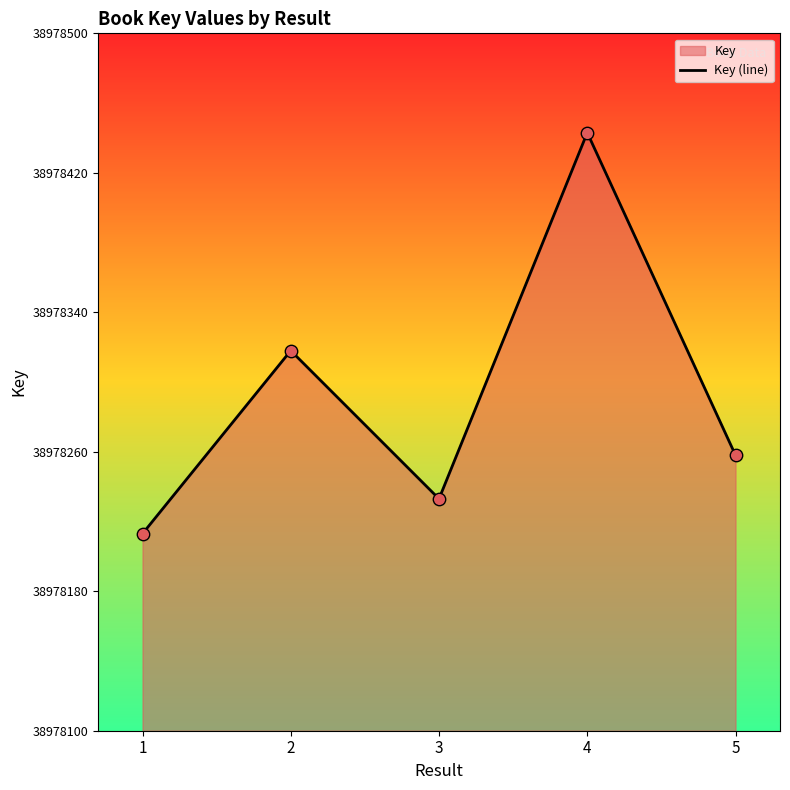

What is the ratio of the value at 2 to the value at 3?

1.0